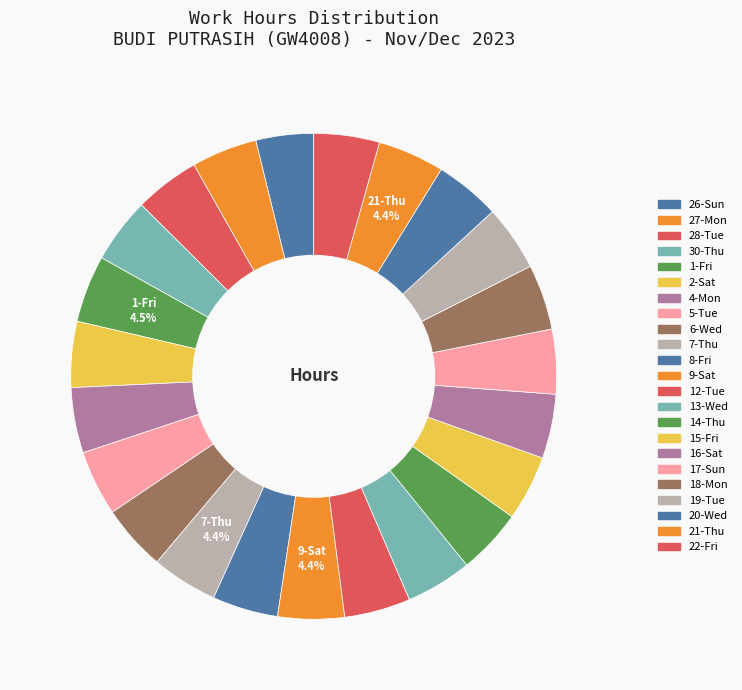

To the nearest percent, what is the difference between the 26-Sun and 5-Tue slice percentages?

1%